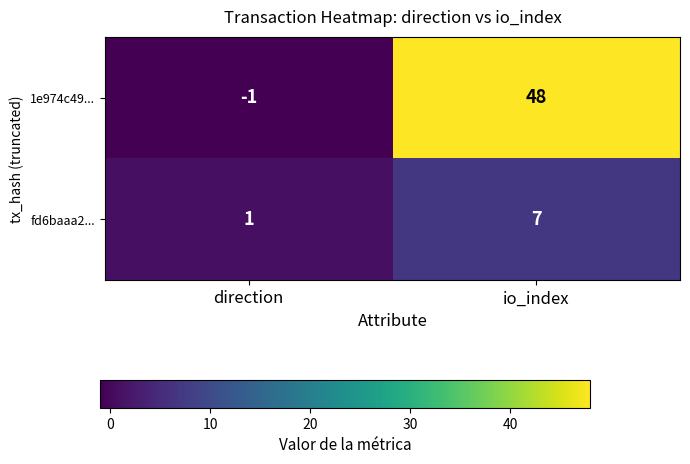

How many categories are shown in the chart?

2